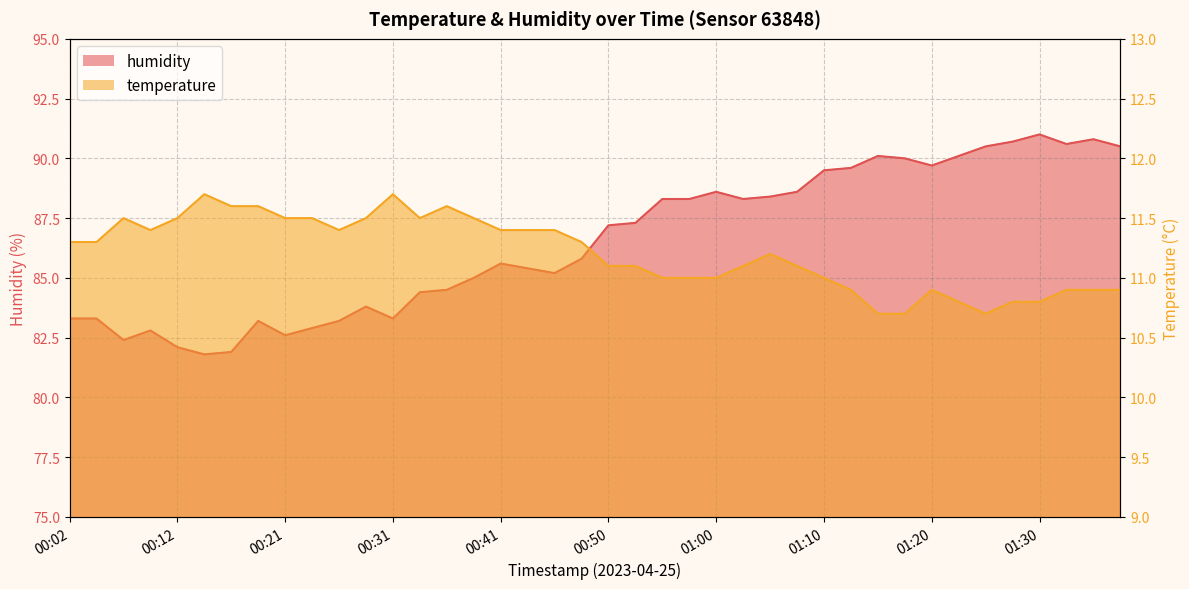

The temperature series shows 15.3 at 00:41. True or false?

False